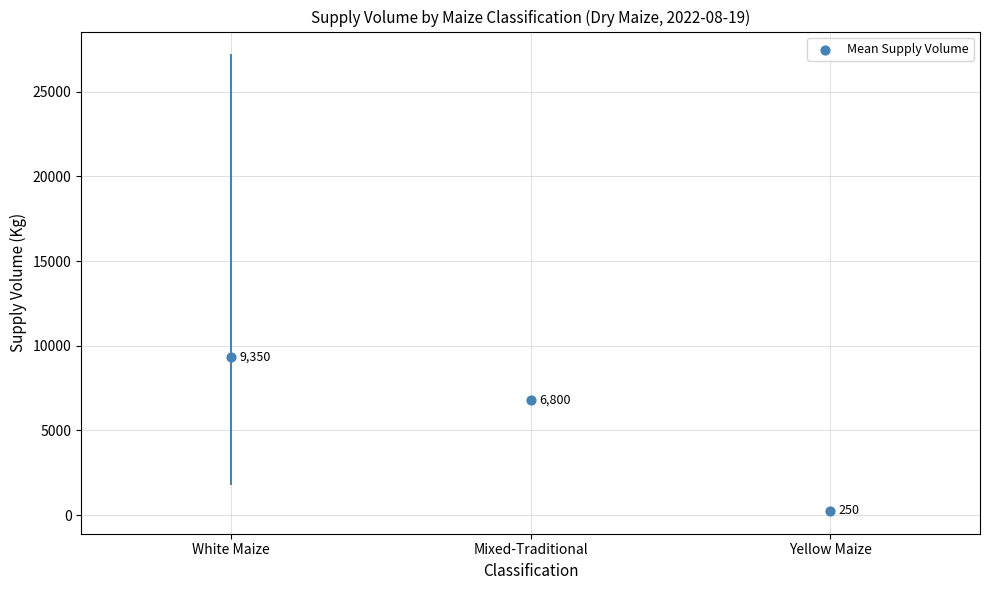

Between Yellow Maize and White Maize, which is larger?

White Maize